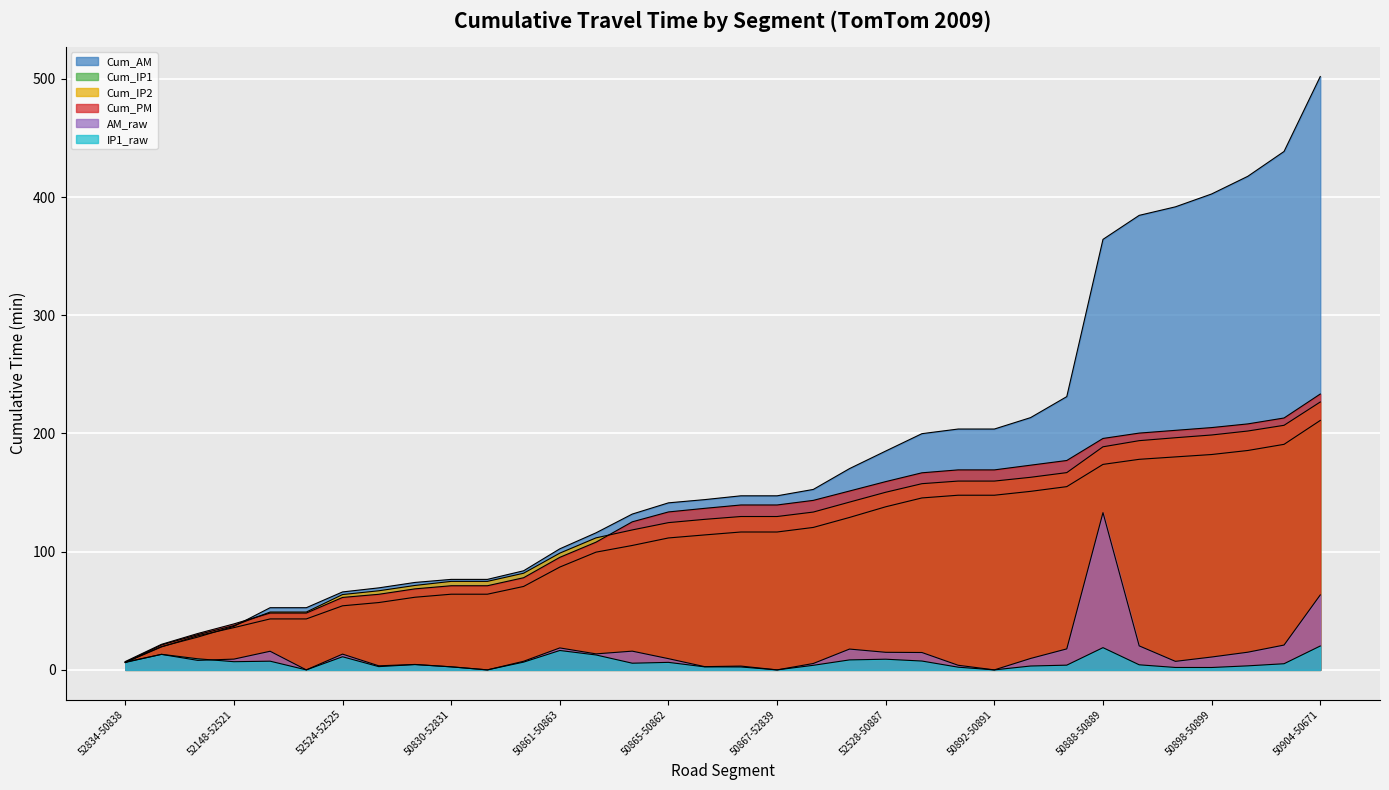

True or false: Cum_AM has more than 2 interior local peaks.

False